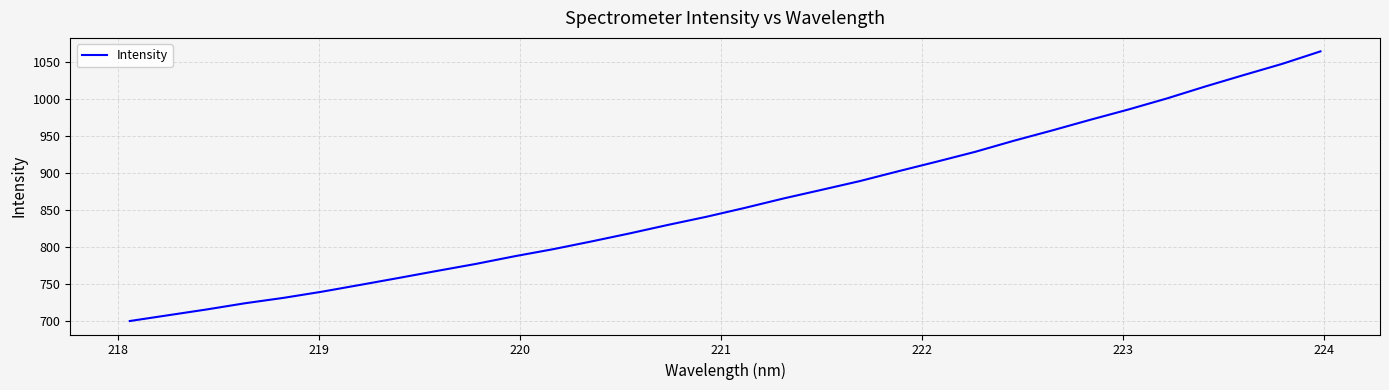

What is the smallest value displayed?

699.3